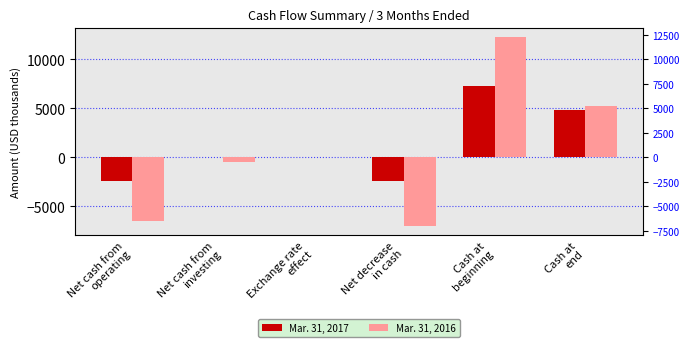

Rank the series by their maximum value, from lowest to highest.

Mar. 31, 2017, Mar. 31, 2016